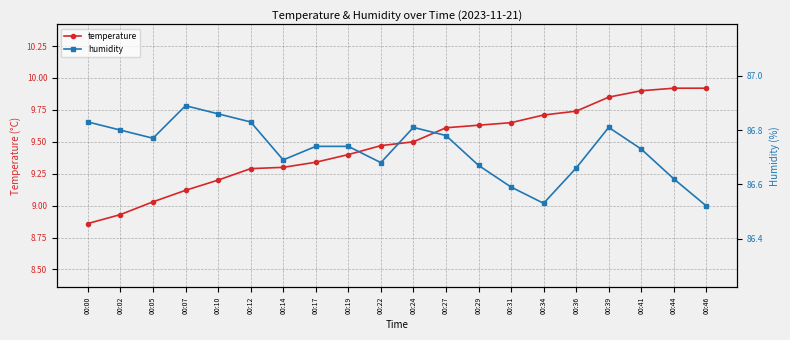

Where is the first local minimum for humidity?

00:05